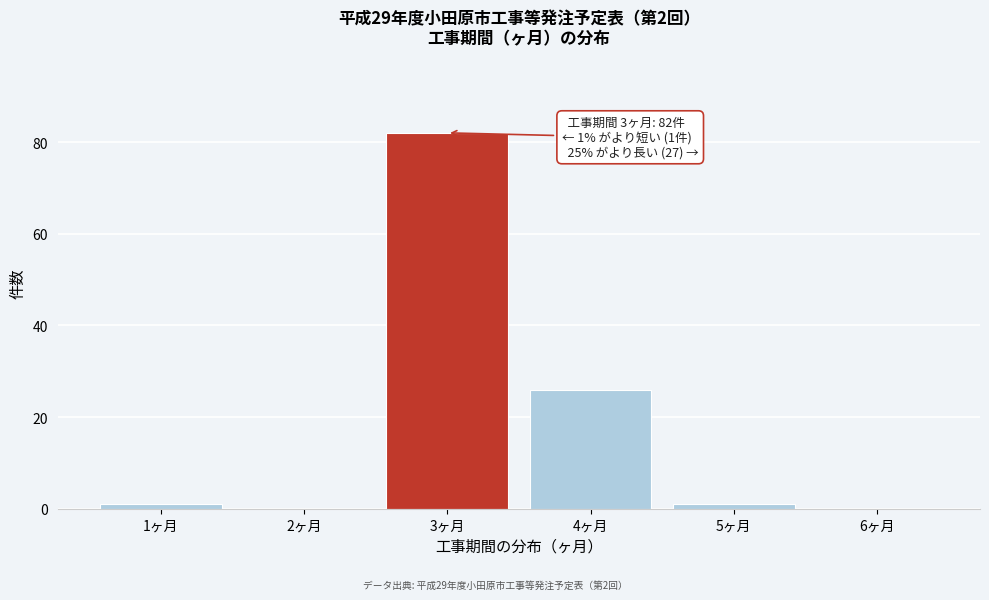

Over which range of the x-axis is the bar tallest?

2.5 to 3.5